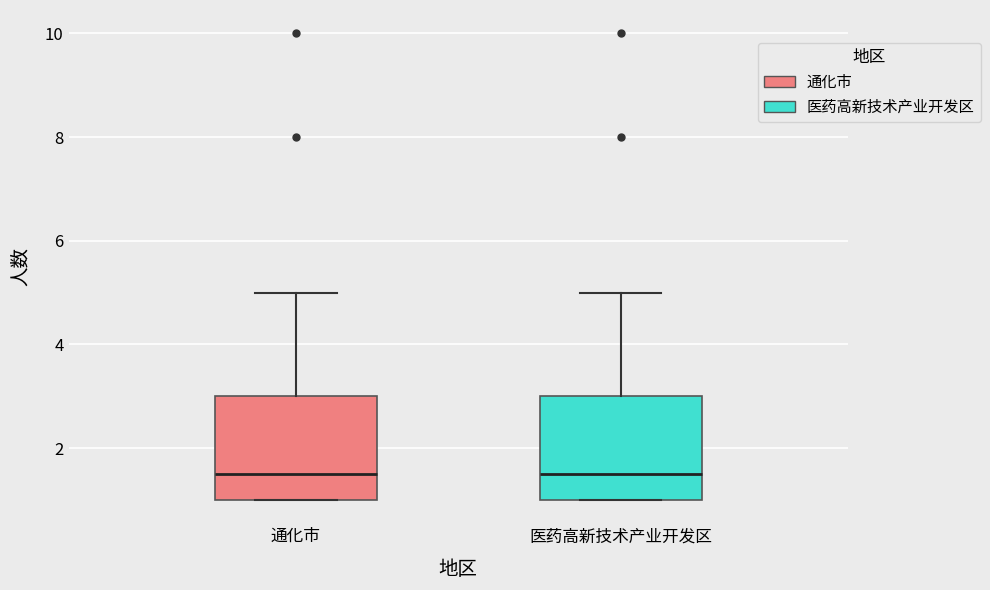

Where does the upper whisker of the box for 通化市 end on the y-axis? The values are not printed on the chart, so give them approximately, as read against the axis.

5.0